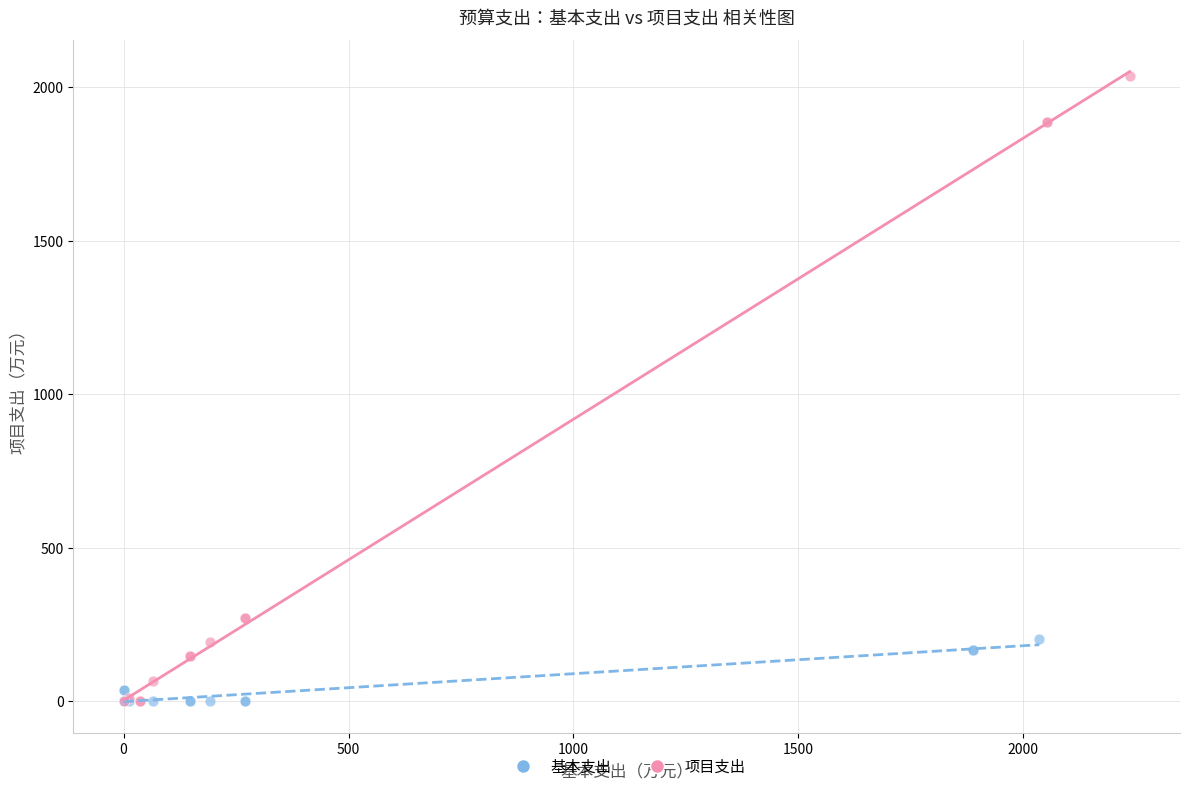

Which series contains the highest Y value?

项目支出